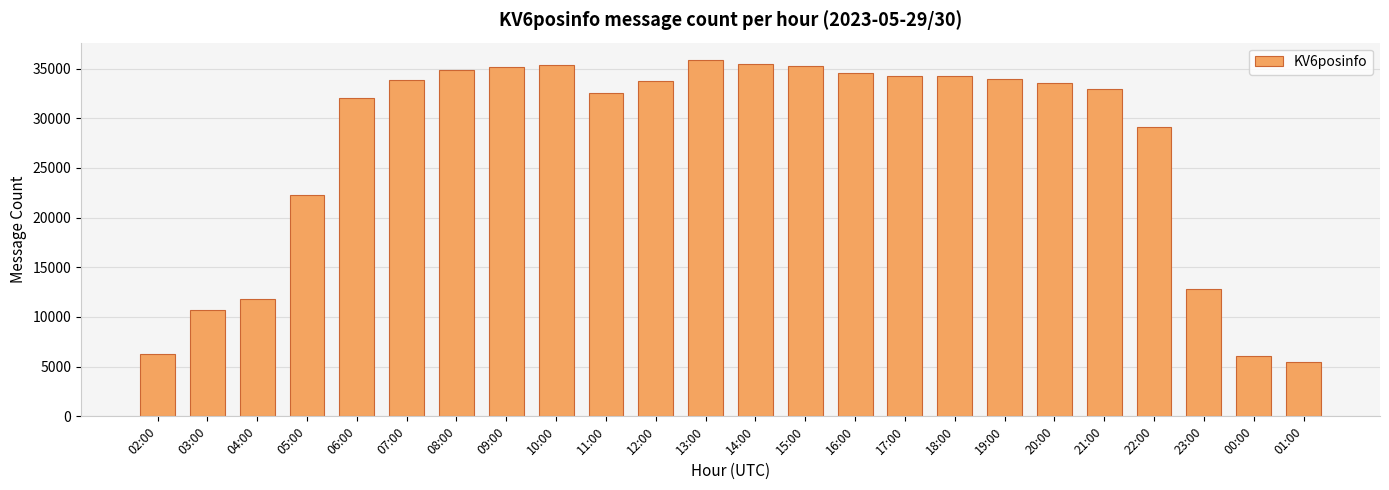

The value at 17:00 is 16472. True or false?

False